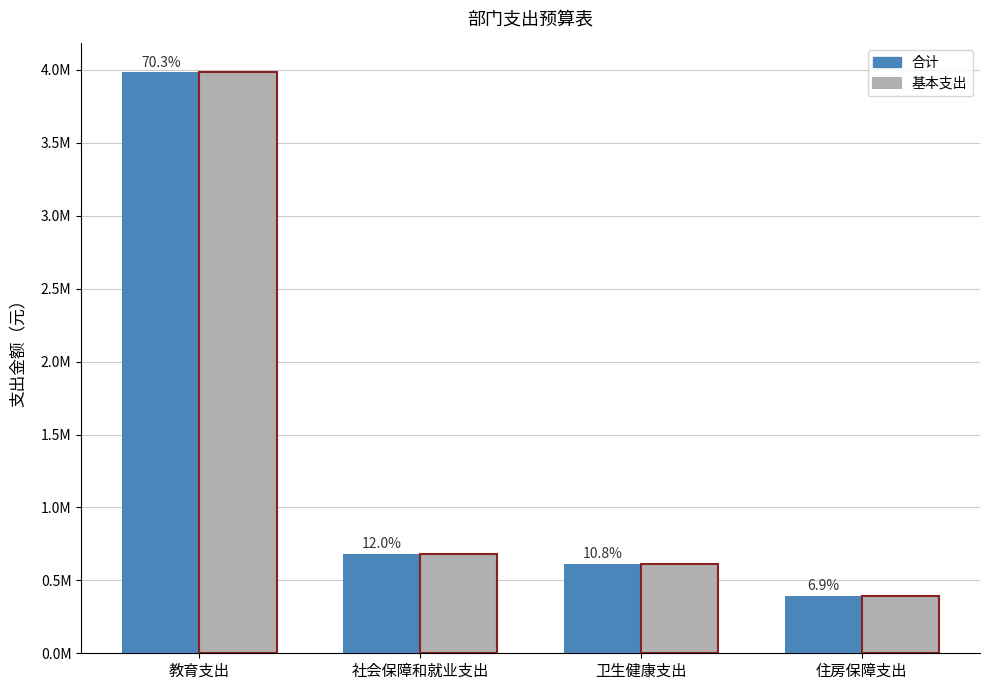

List the labels in order of 基本支出 value, smallest first.

住房保障支出, 卫生健康支出, 社会保障和就业支出, 教育支出